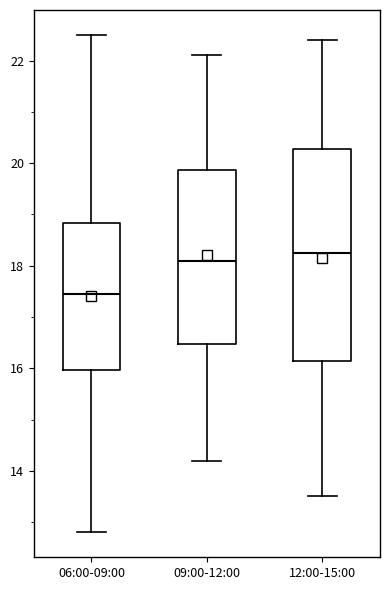

Comparing the boxes themselves (not the whiskers), which one is the tallest?

12:00-15:00